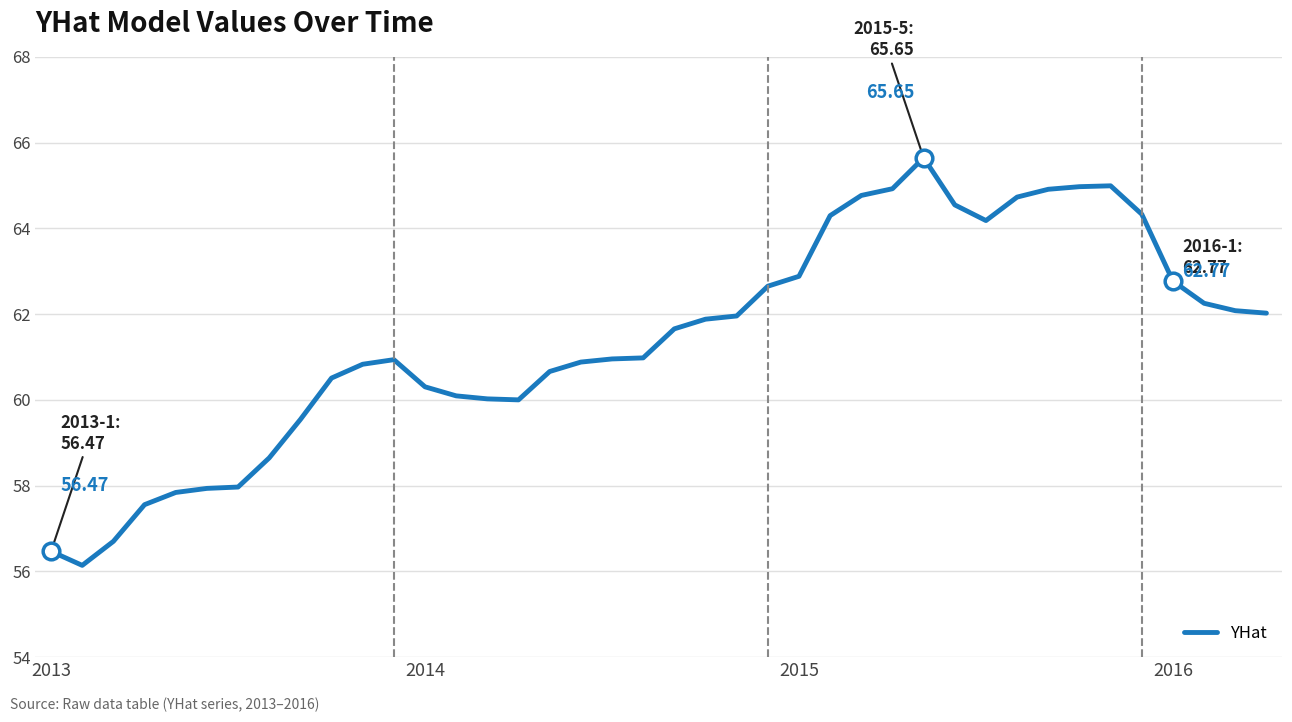

Does the chart have visible grid lines?

Yes